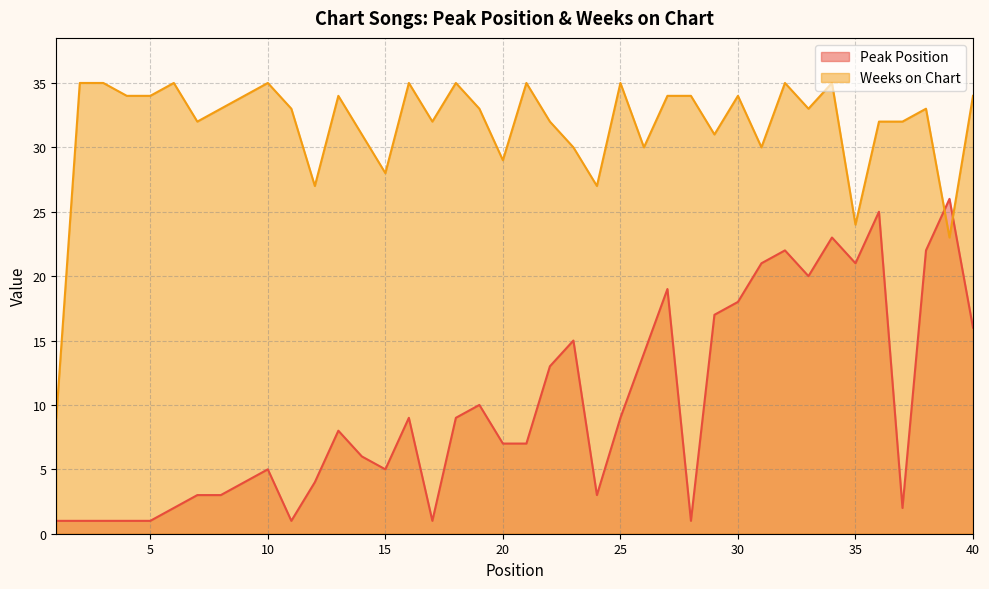

True or false: Peak Position and Weeks on Chart cross at least once.

True